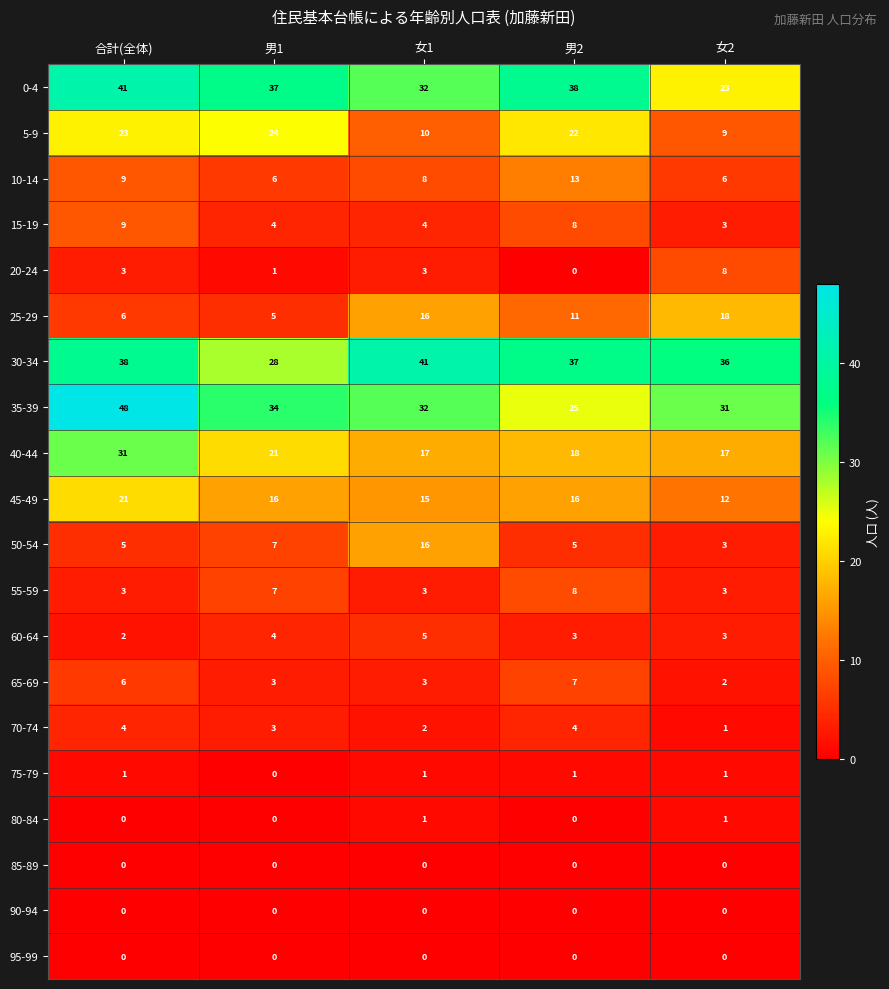

Which series has the largest total across all categories?

30-34